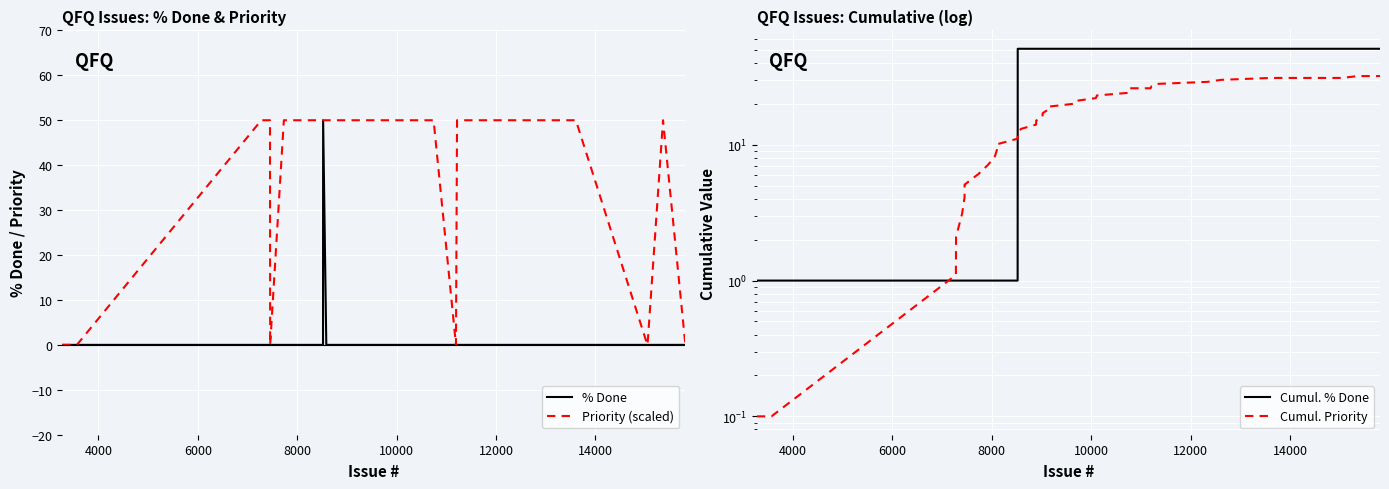

What is the maximum value for % Done?

50